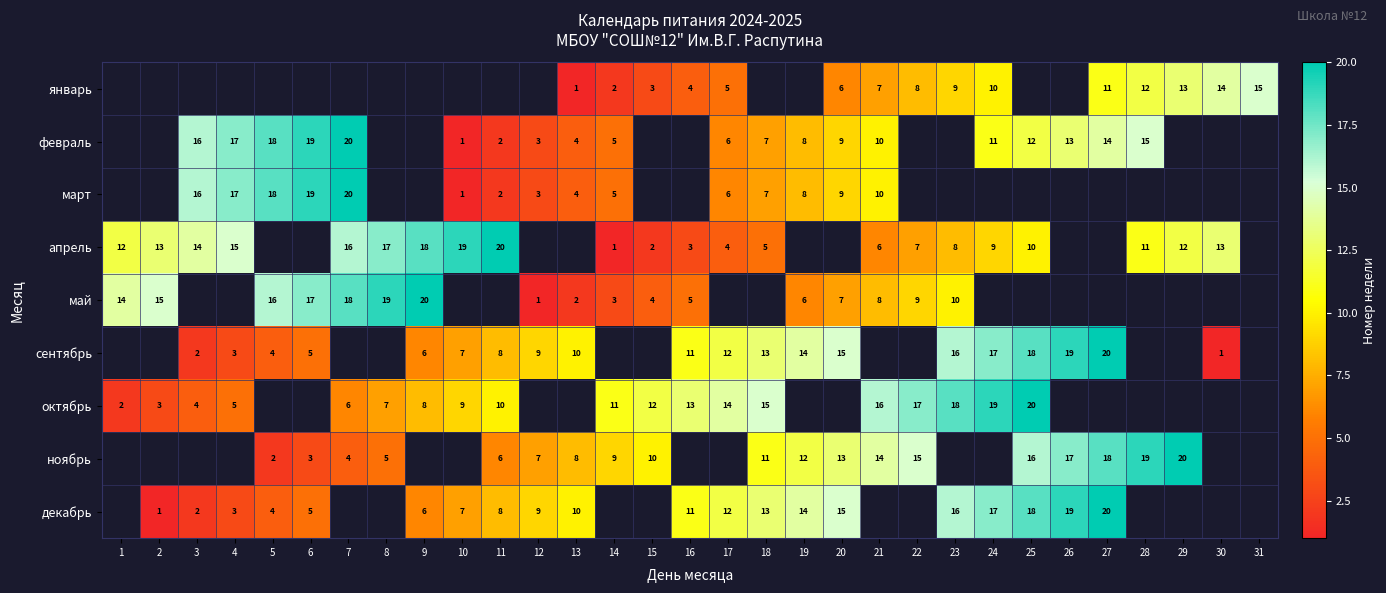

What is the difference between the сентябрь values at 3 and 11?

6